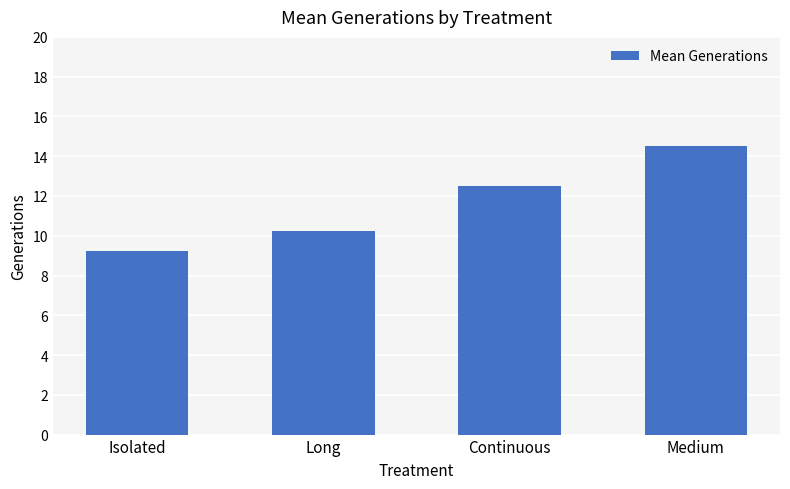

What is the sum of the values at Continuous and Isolated?

21.8